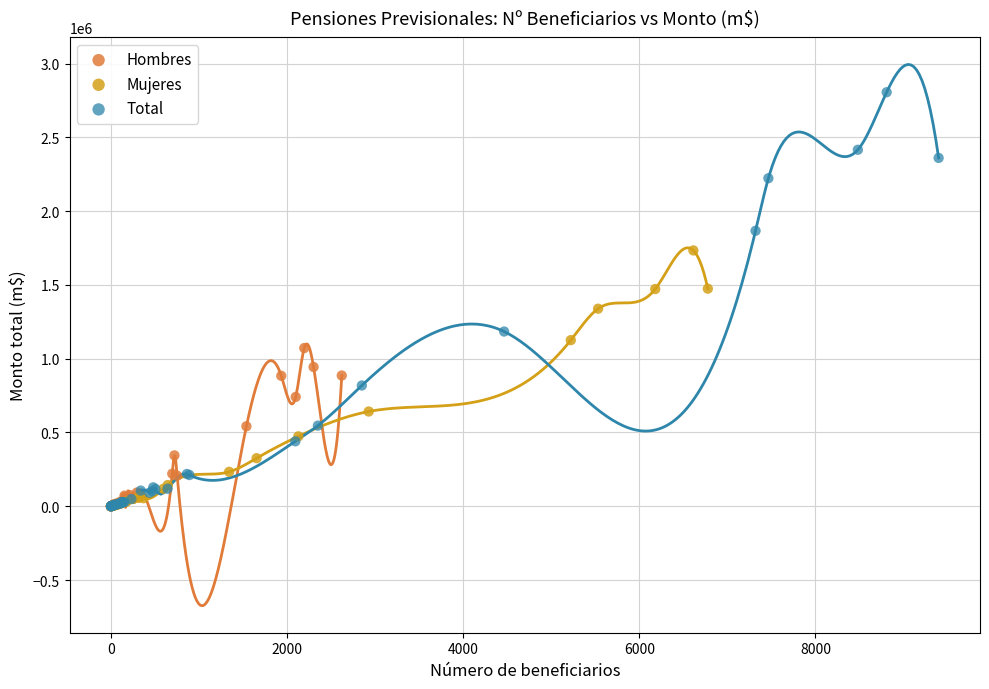

Which series reaches the maximum Y coordinate?

Total